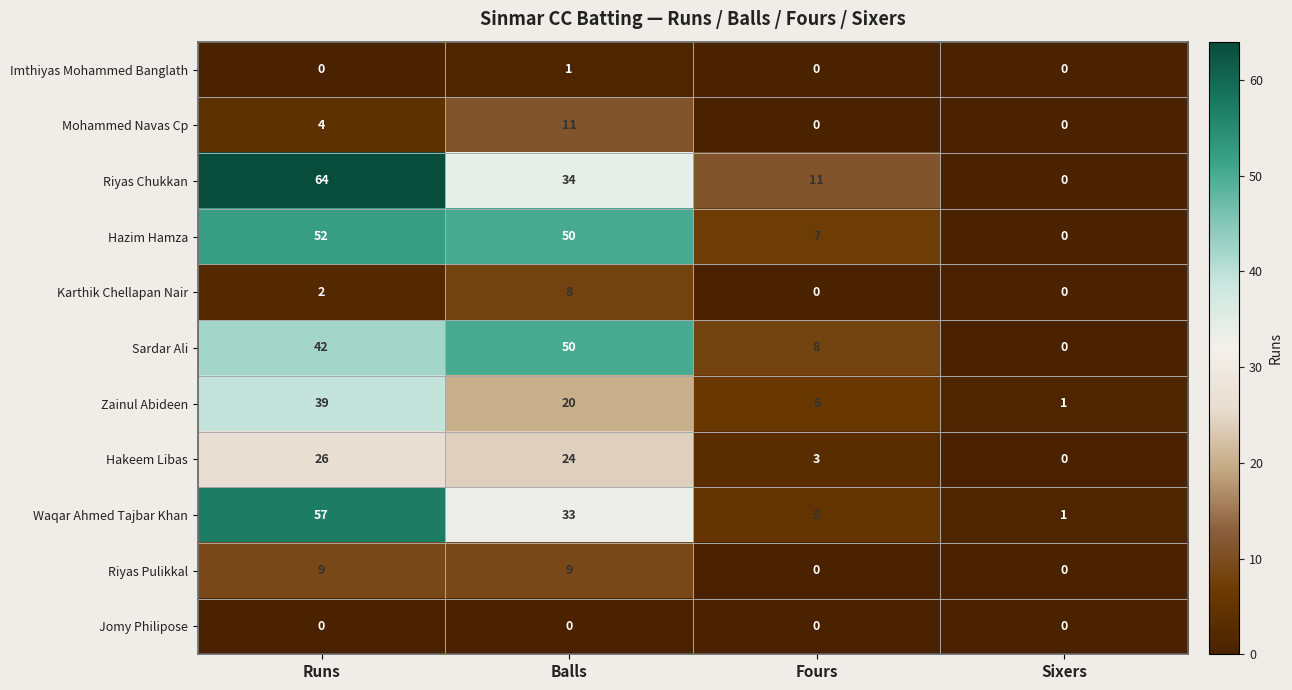

Rank the series by their maximum value, from highest to lowest.

Riyas Chukkan, Waqar Ahmed Tajbar Khan, Hazim Hamza, Sardar Ali, Zainul Abideen, Hakeem Libas, Mohammed Navas Cp, Riyas Pulikkal, Karthik Chellapan Nair, Imthiyas Mohammed Banglath, Jomy Philipose